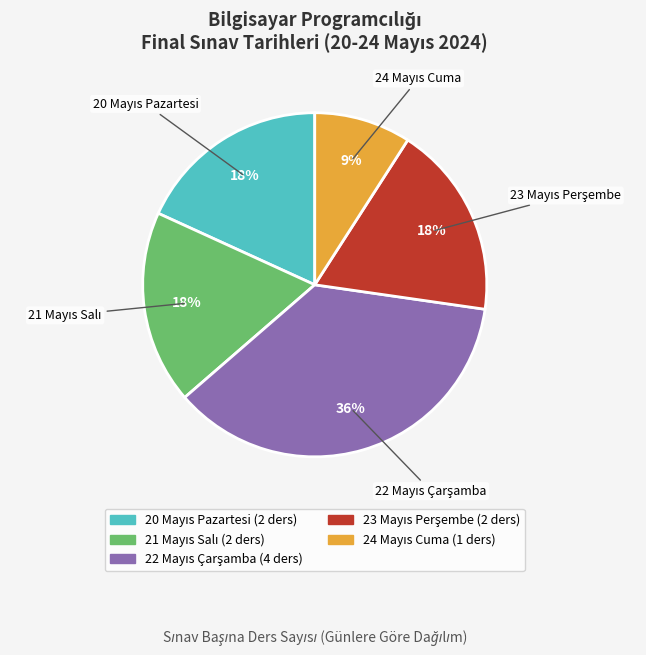

To the nearest percent, what is the difference between the largest and smallest slice percentages?

27%